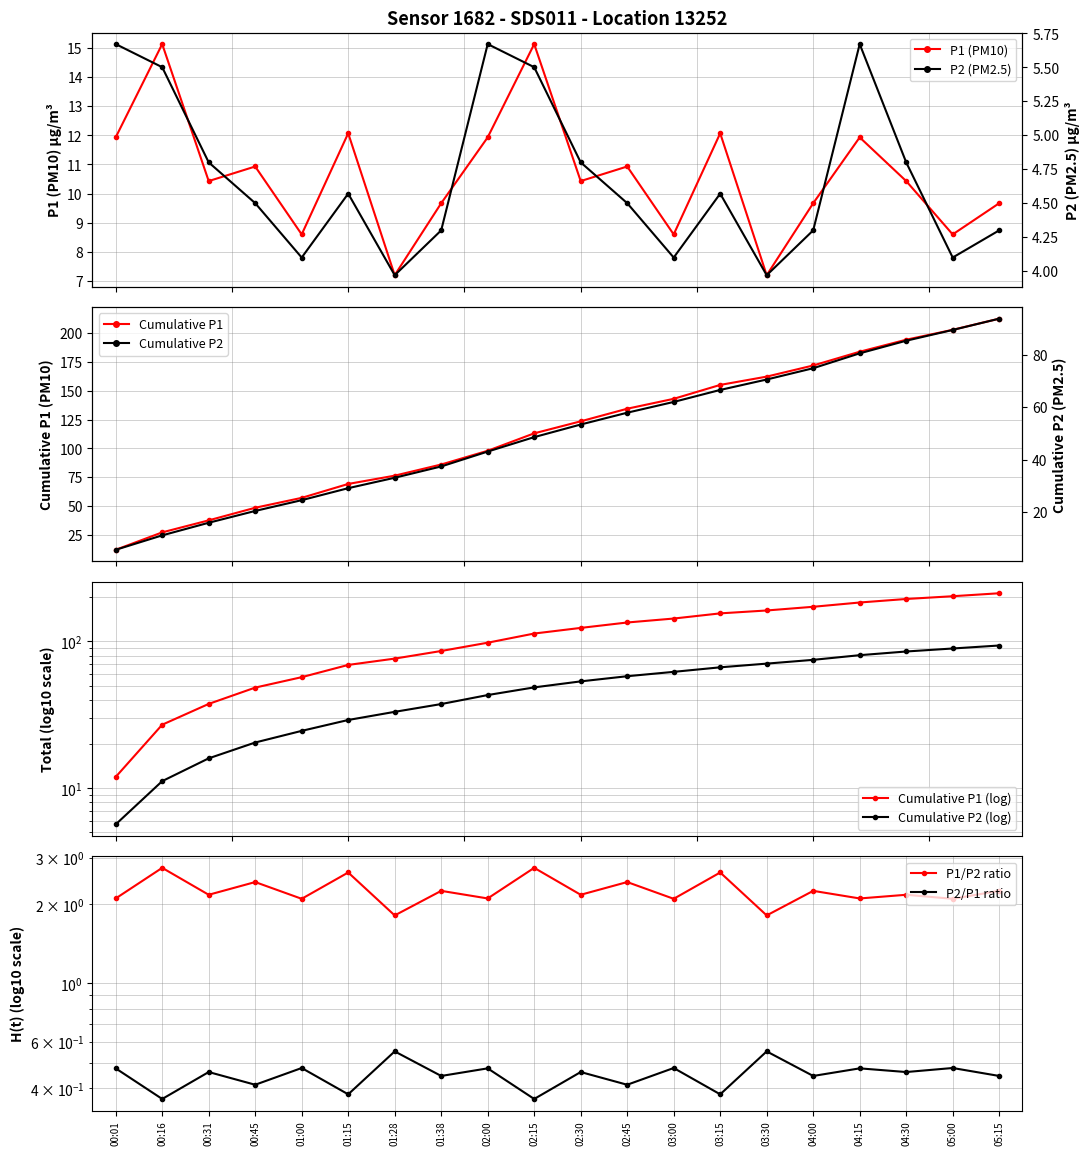

True or false: P2 and P1 cross at least once.

False